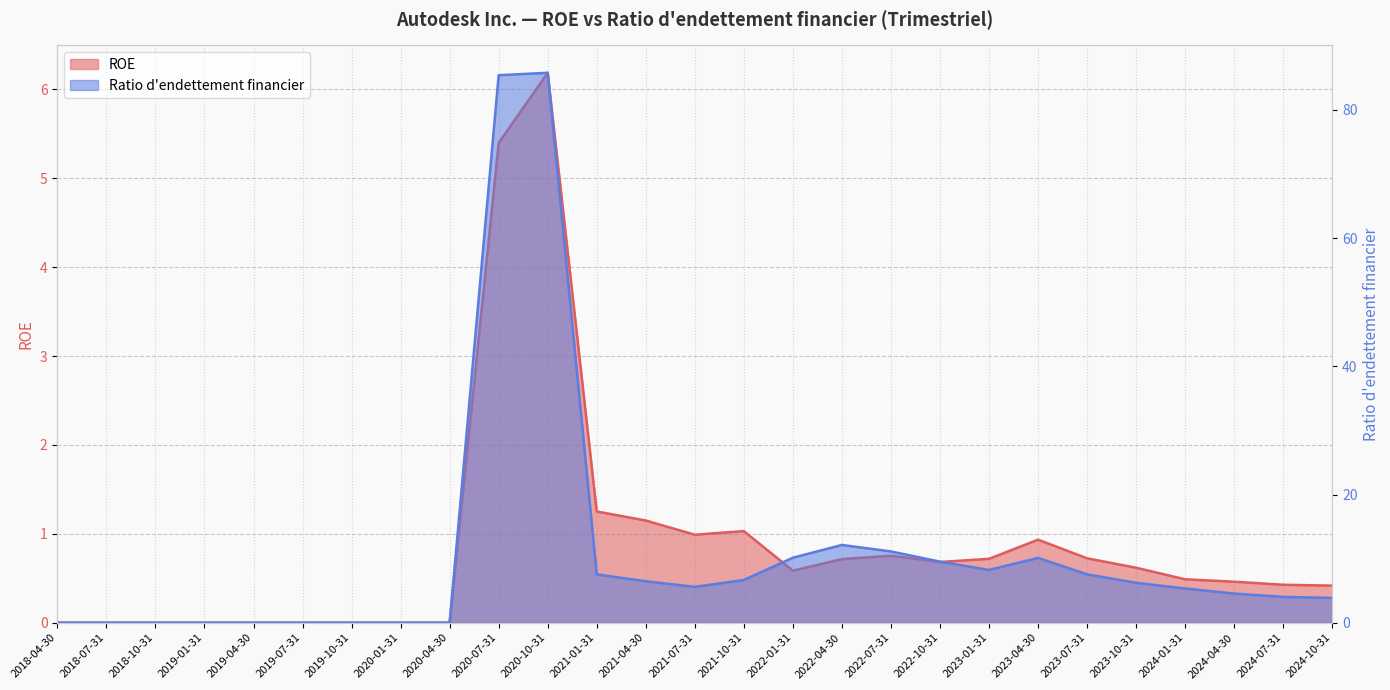

What is the value of the Ratio d endettement financier point at the 24th from the left?

5.3